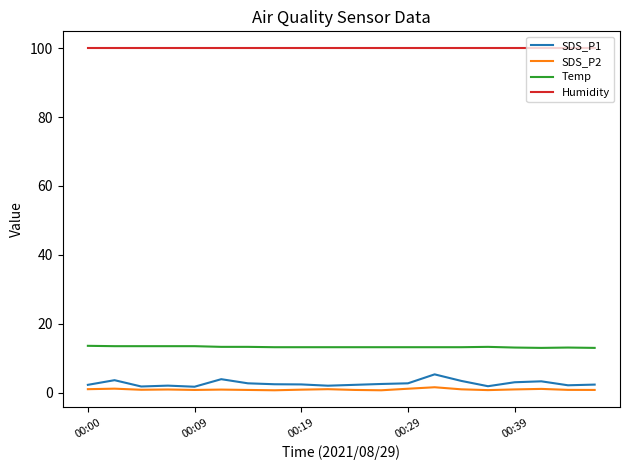

Which series has the widest spread of values?

SDS_P1